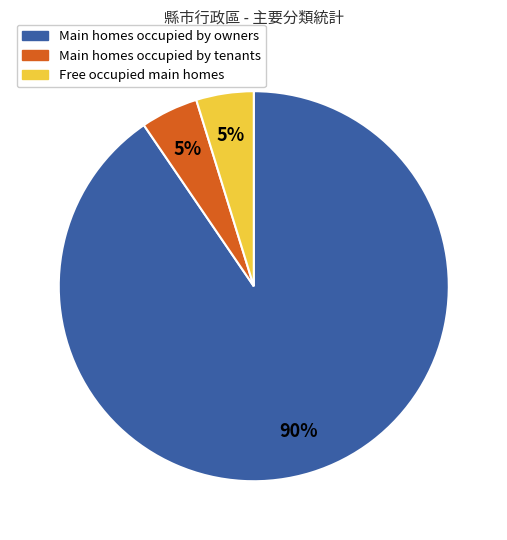

Does any single category account for the majority?

Yes